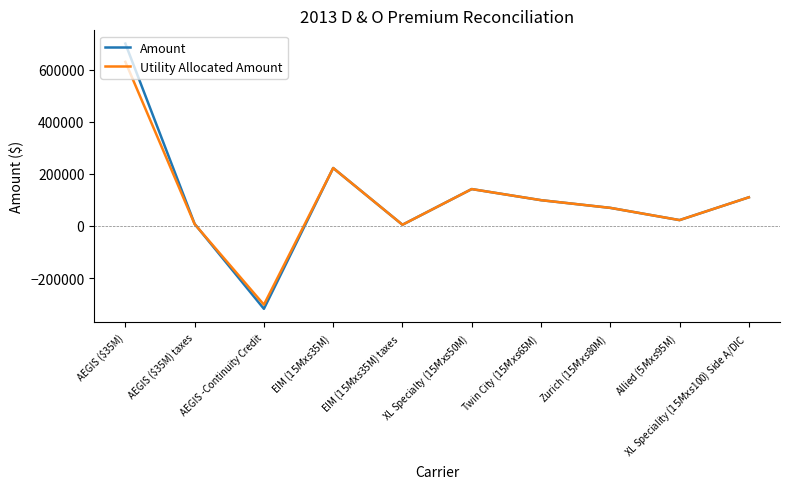

List the series in order of their peak value, lowest first.

Utility Allocated Amount, Amount